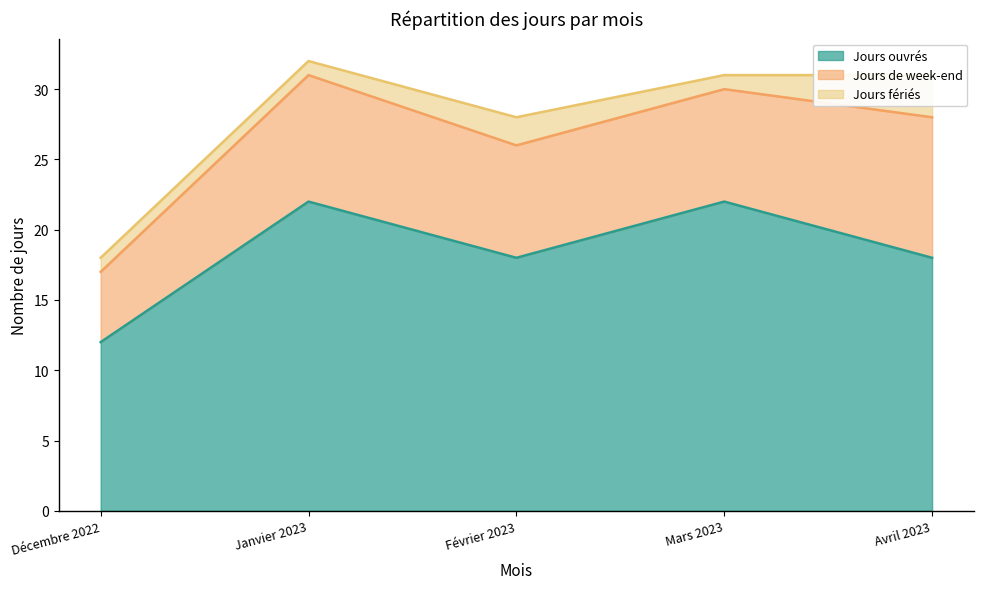

What is the total value across all series at Janvier 2023?

32